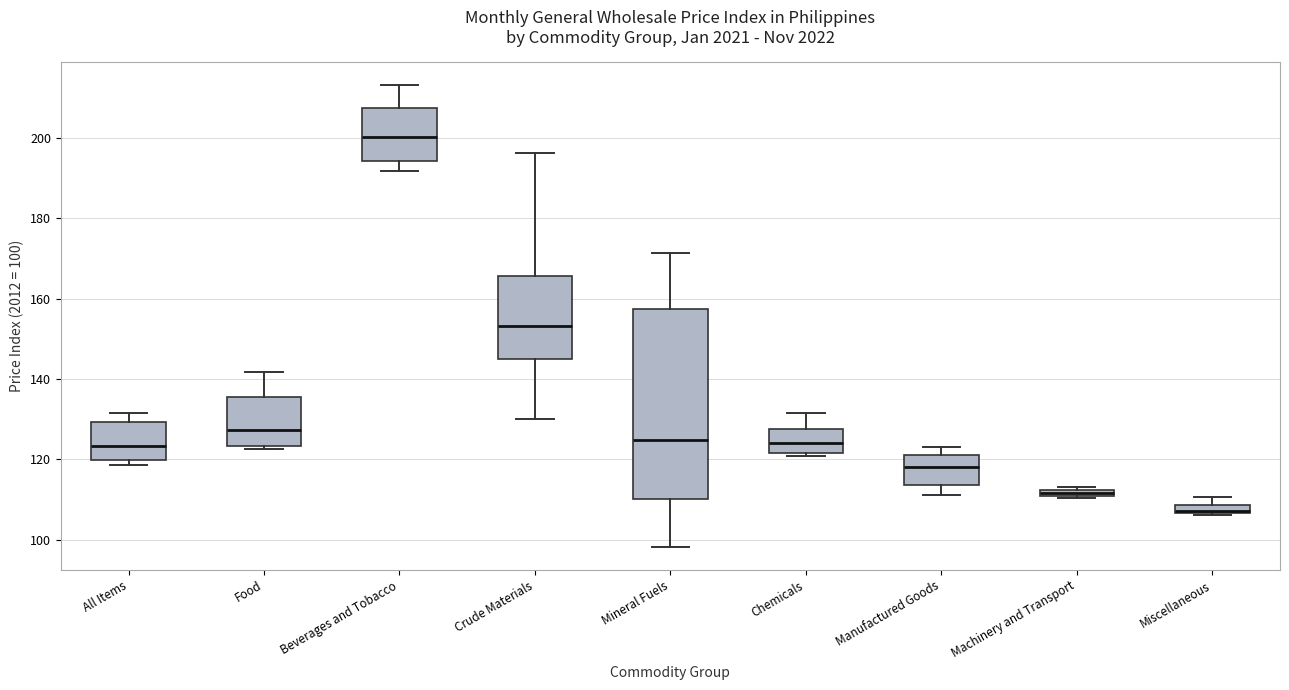

Which box is the tallest, from its lower edge to its upper edge?

Mineral Fuels